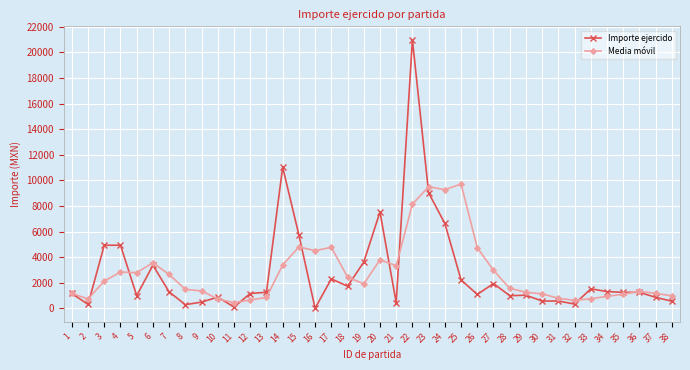

At which category is the sum across all series the highest?

22